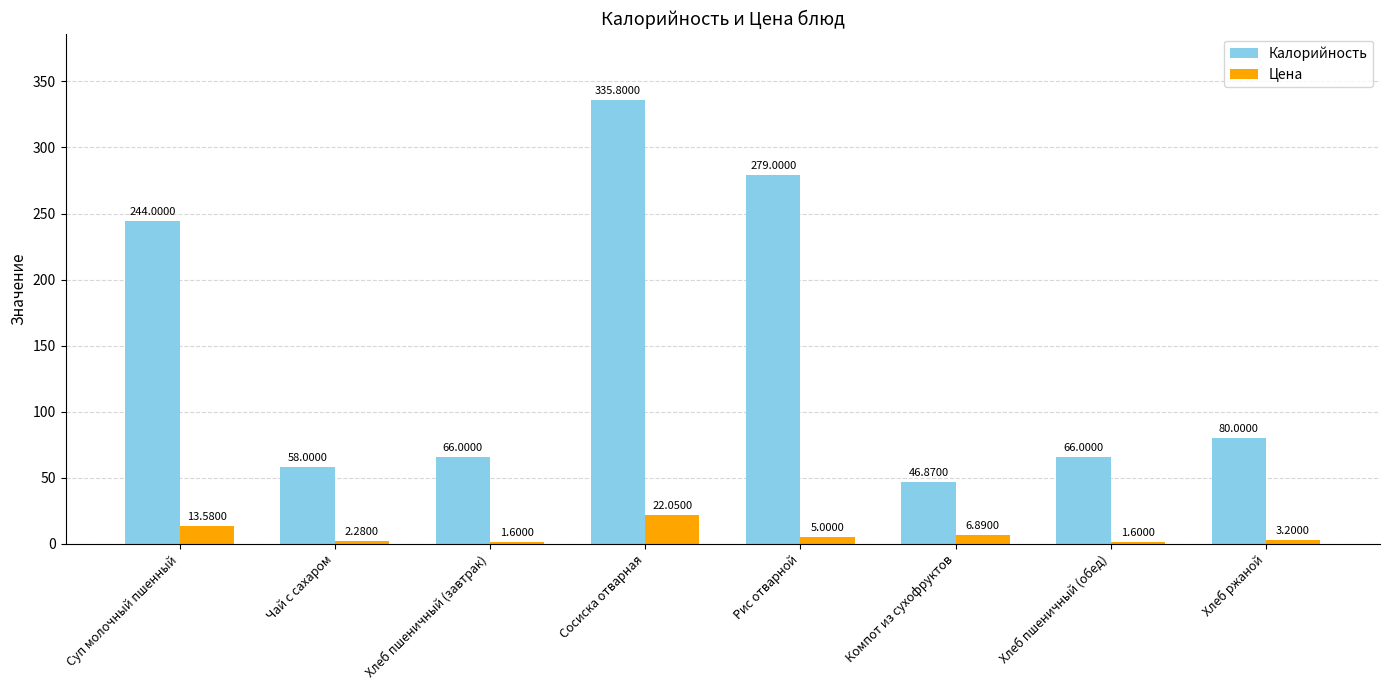

Count the number of categories in the chart.

8